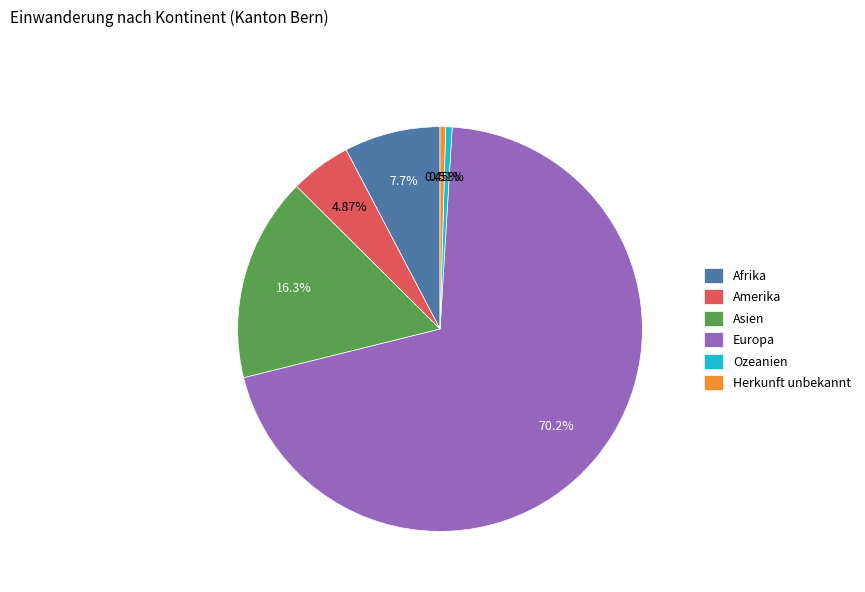

What is the ratio of the value at Herkunft unbekannt to the value at Ozeanien?

0.9